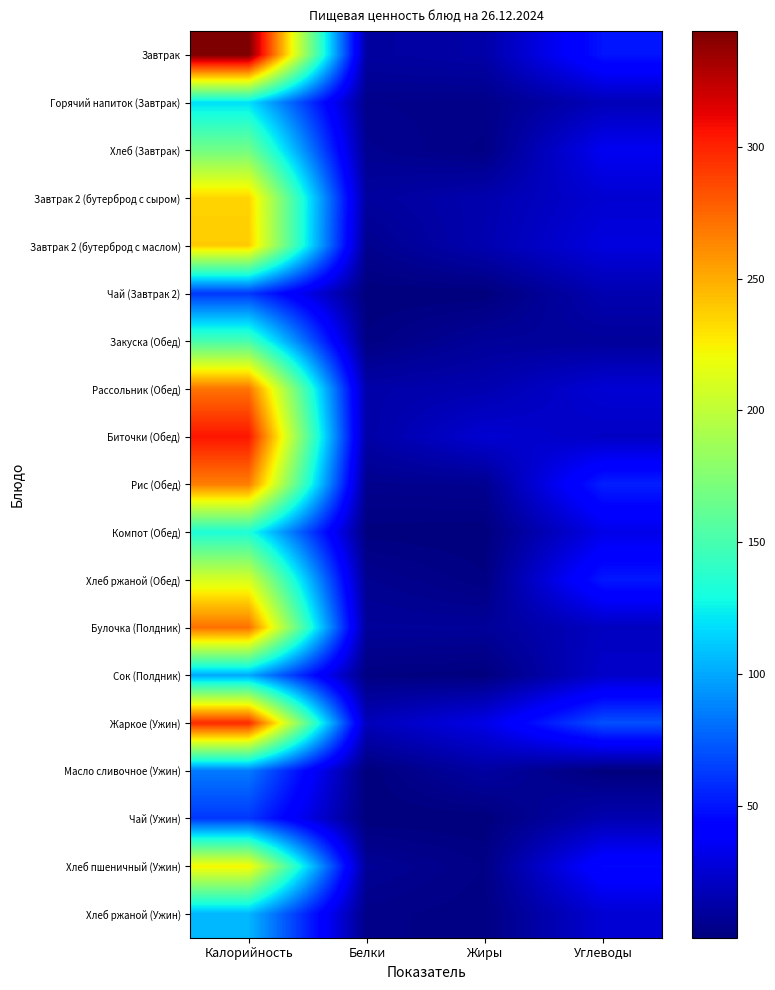

Reading left to right, extract all data points from this chart.

Завтрак: Калорийность=343.9	Белки=10.2	Жиры=12.6	Углеводы=50.0
Горячий напиток (Завтрак): Калорийность=118.6	Белки=4.1	Жиры=3.5	Углеводы=17.5
Хлеб (Завтрак): Калорийность=168.0	Белки=5.8	Жиры=2.2	Углеводы=35.0
Завтрак 2 (бутерброд с сыром): Калорийность=235.5	Белки=9.7	Жиры=14.4	Углеводы=25.2
Завтрак 2 (бутерброд с маслом): Калорийность=238.0	Белки=5.1	Жиры=15.1	Углеводы=29.0
Чай (Завтрак 2): Калорийность=62.0	Белки=0.1	Жиры=0.0	Углеводы=15.2
Закуска (Обед): Калорийность=150.1	Белки=1.7	Жиры=8.4	Углеводы=8.7
Рассольник (Обед): Калорийность=270.8	Белки=12.9	Жиры=15.0	Углеводы=26.0
Биточки (Обед): Калорийность=304.5	Белки=12.2	Жиры=25.2	Углеводы=21.2
Рис (Обед): Калорийность=266.6	Белки=4.8	Жиры=5.7	Углеводы=53.8
Компот (Обед): Калорийность=132.8	Белки=0.7	Жиры=0.1	Углеводы=32.0
Хлеб ржаной (Обед): Калорийность=210.0	Белки=5.7	Жиры=1.6	Углеводы=51.5
Булочка (Полдник): Калорийность=272.0	Белки=8.4	Жиры=8.2	Углеводы=20.0
Сок (Полдник): Калорийность=100.4	Белки=1.4	Жиры=0.4	Углеводы=22.8
Жаркое (Ужин): Калорийность=297.7	Белки=18.0	Жиры=31.7	Углеводы=70.5
Масло сливочное (Ужин): Калорийность=84.9	Белки=0.1	Жиры=10.8	Углеводы=0.2
Чай (Ужин): Калорийность=62.0	Белки=0.1	Жиры=0.0	Углеводы=15.2
Хлеб пшеничный (Ужин): Калорийность=224.0	Белки=7.4	Жиры=2.6	Углеводы=45.0
Хлеб ржаной (Ужин): Калорийность=105.0	Белки=3.4	Жиры=1.6	Углеводы=25.7